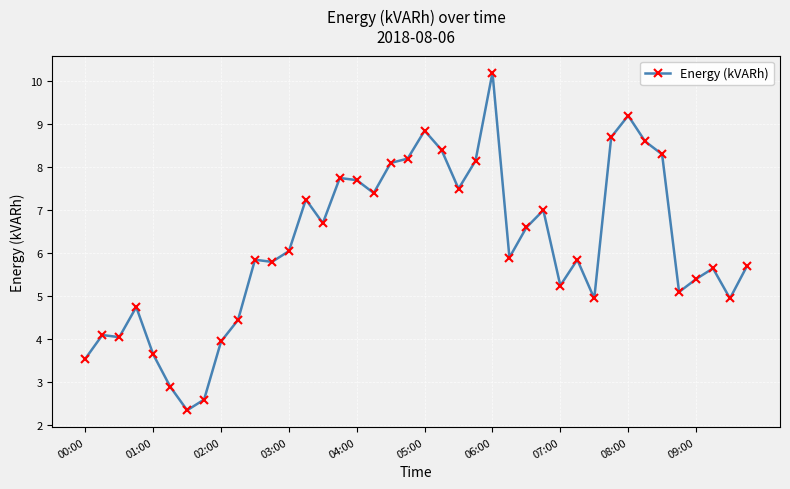

What is the maximum value shown in the chart?

10.2